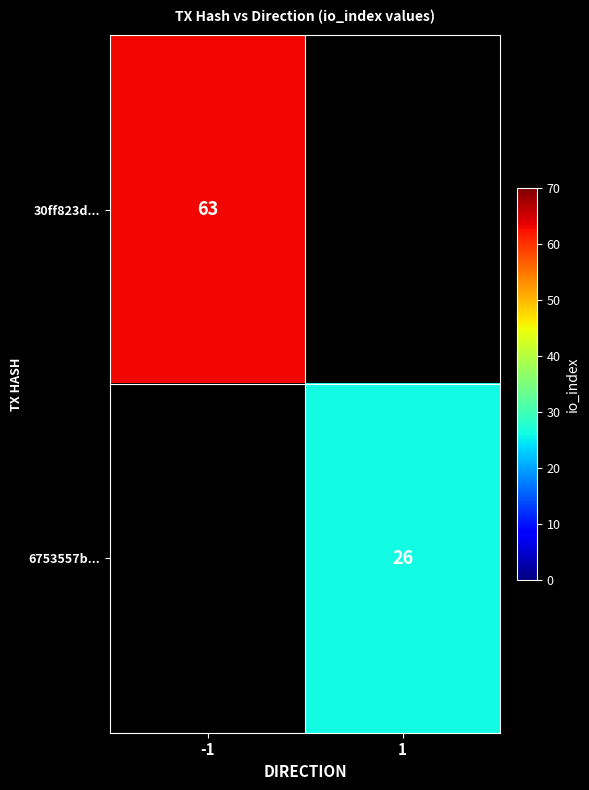

The value of 6753557b... at 1 is 26. True or false?

True